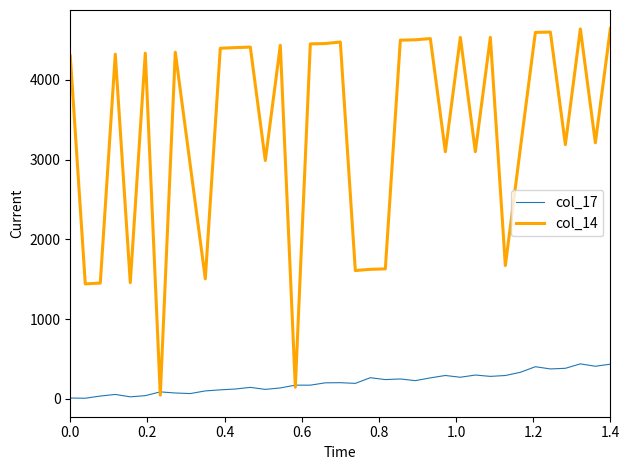

Which series has the largest total across all categories?

col_14